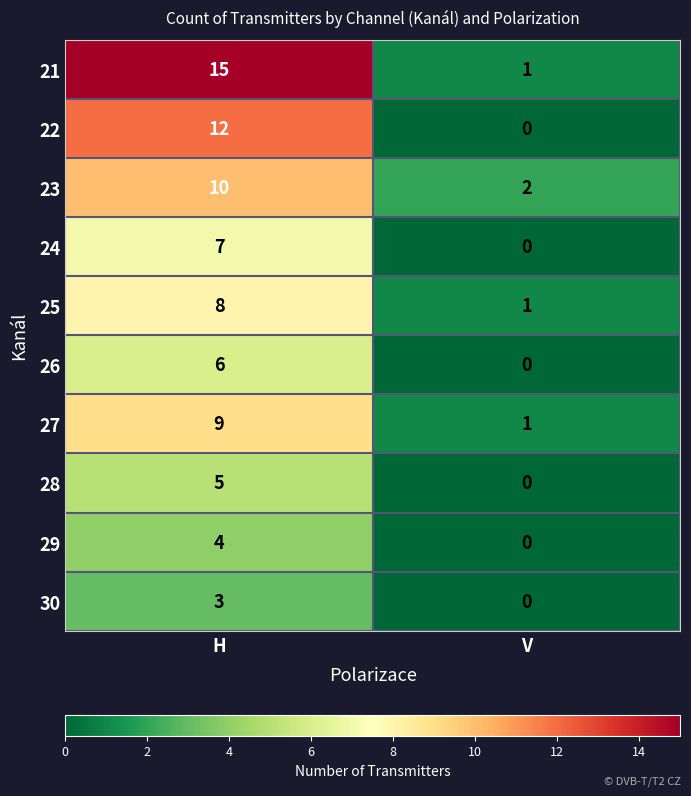

At which category is the sum across all series the highest?

H